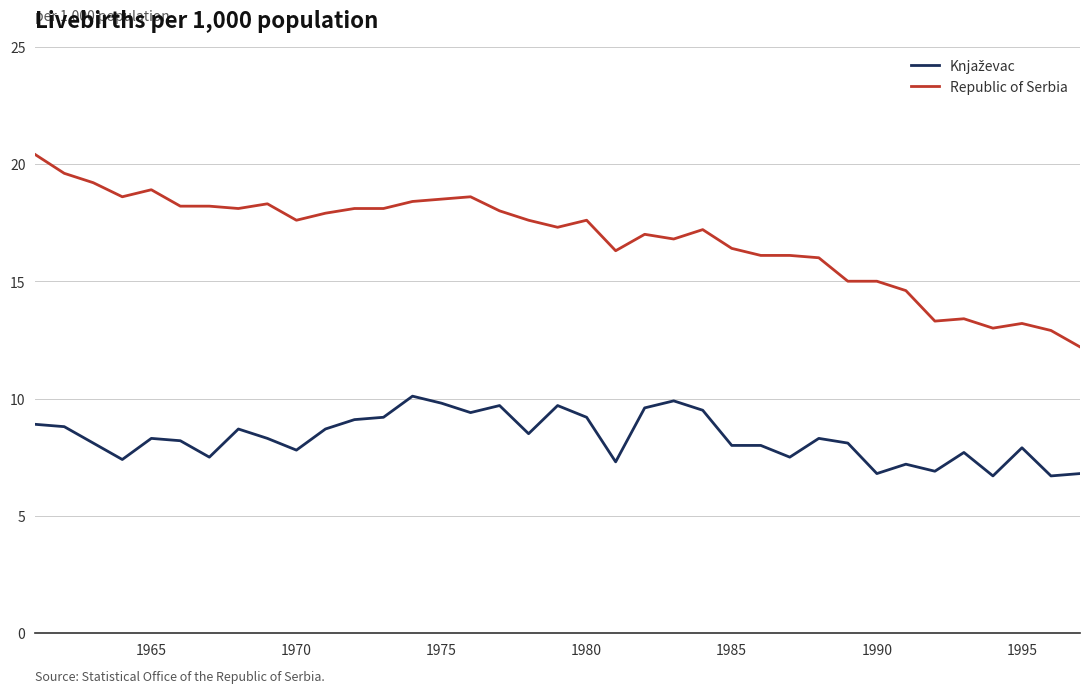

Which series has the widest spread of values?

Republic of Serbia